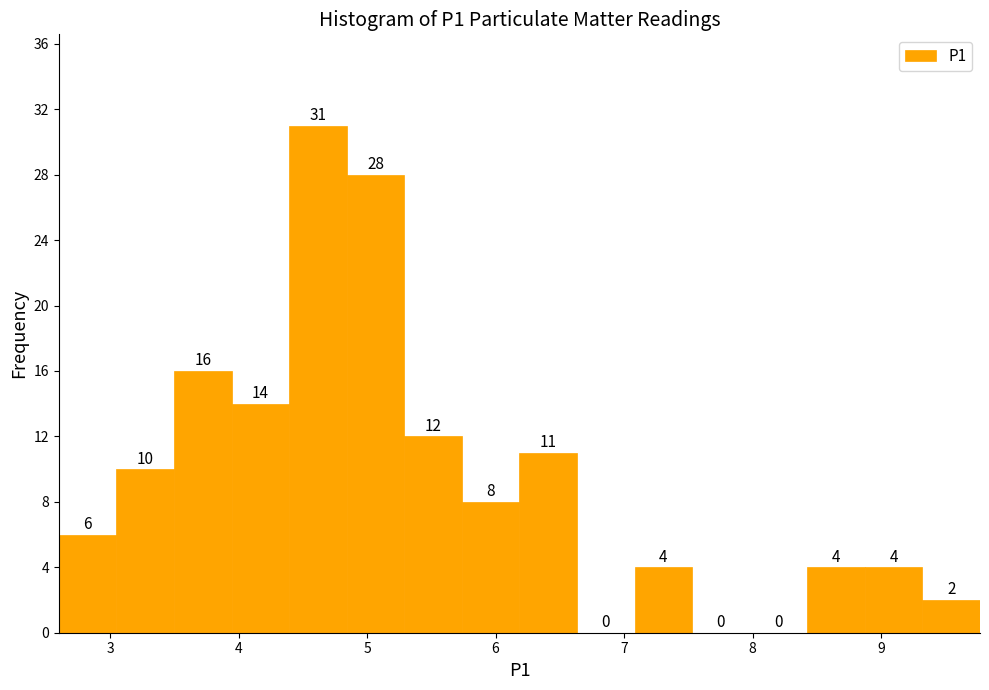

Reading left to right, transcribe this chart: for each bar, give the range it covers on the x-axis and its height. The bar edges are not printed on the chart, so give them approximately, as read against the axis.

2.6 to 3.0: 6
3.0 to 3.5: 10
3.5 to 3.9: 16
3.9 to 4.4: 14
4.4 to 4.8: 31
4.8 to 5.3: 28
5.3 to 5.7: 12
5.7 to 6.2: 8
6.2 to 6.6: 11
6.6 to 7.1: 0
7.1 to 7.5: 4
7.5 to 8.0: 0
8.0 to 8.4: 0
8.4 to 8.9: 4
8.9 to 9.3: 4
9.3 to 9.8: 2